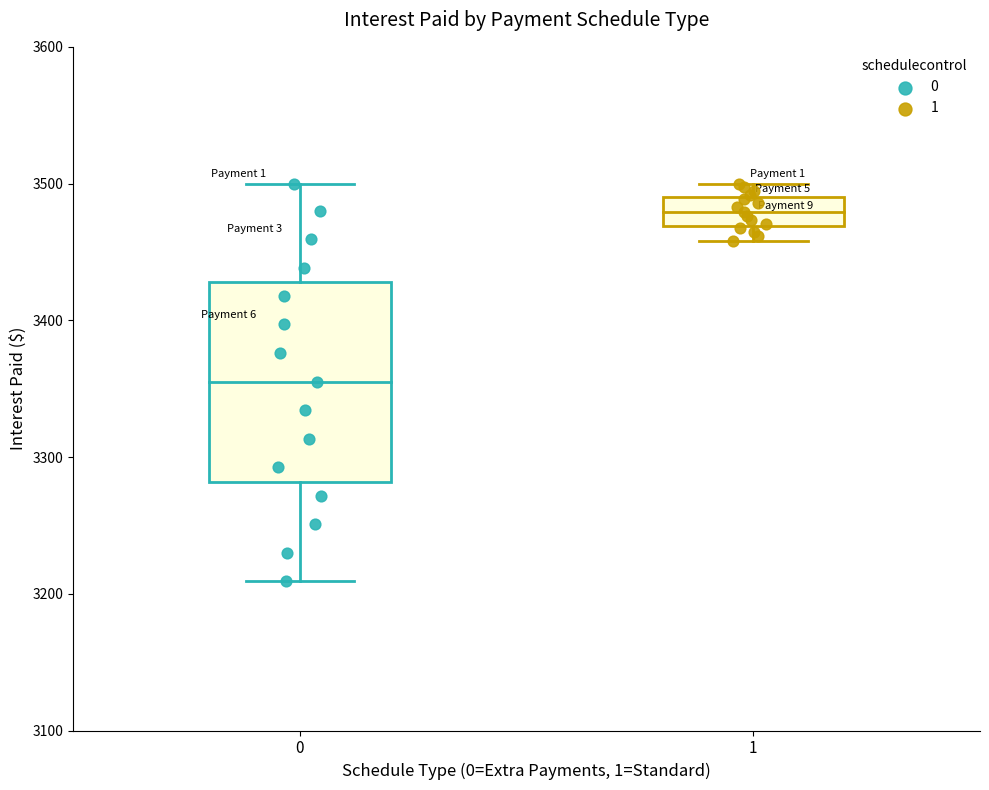

What are all the series names shown in the legend?

0, 1